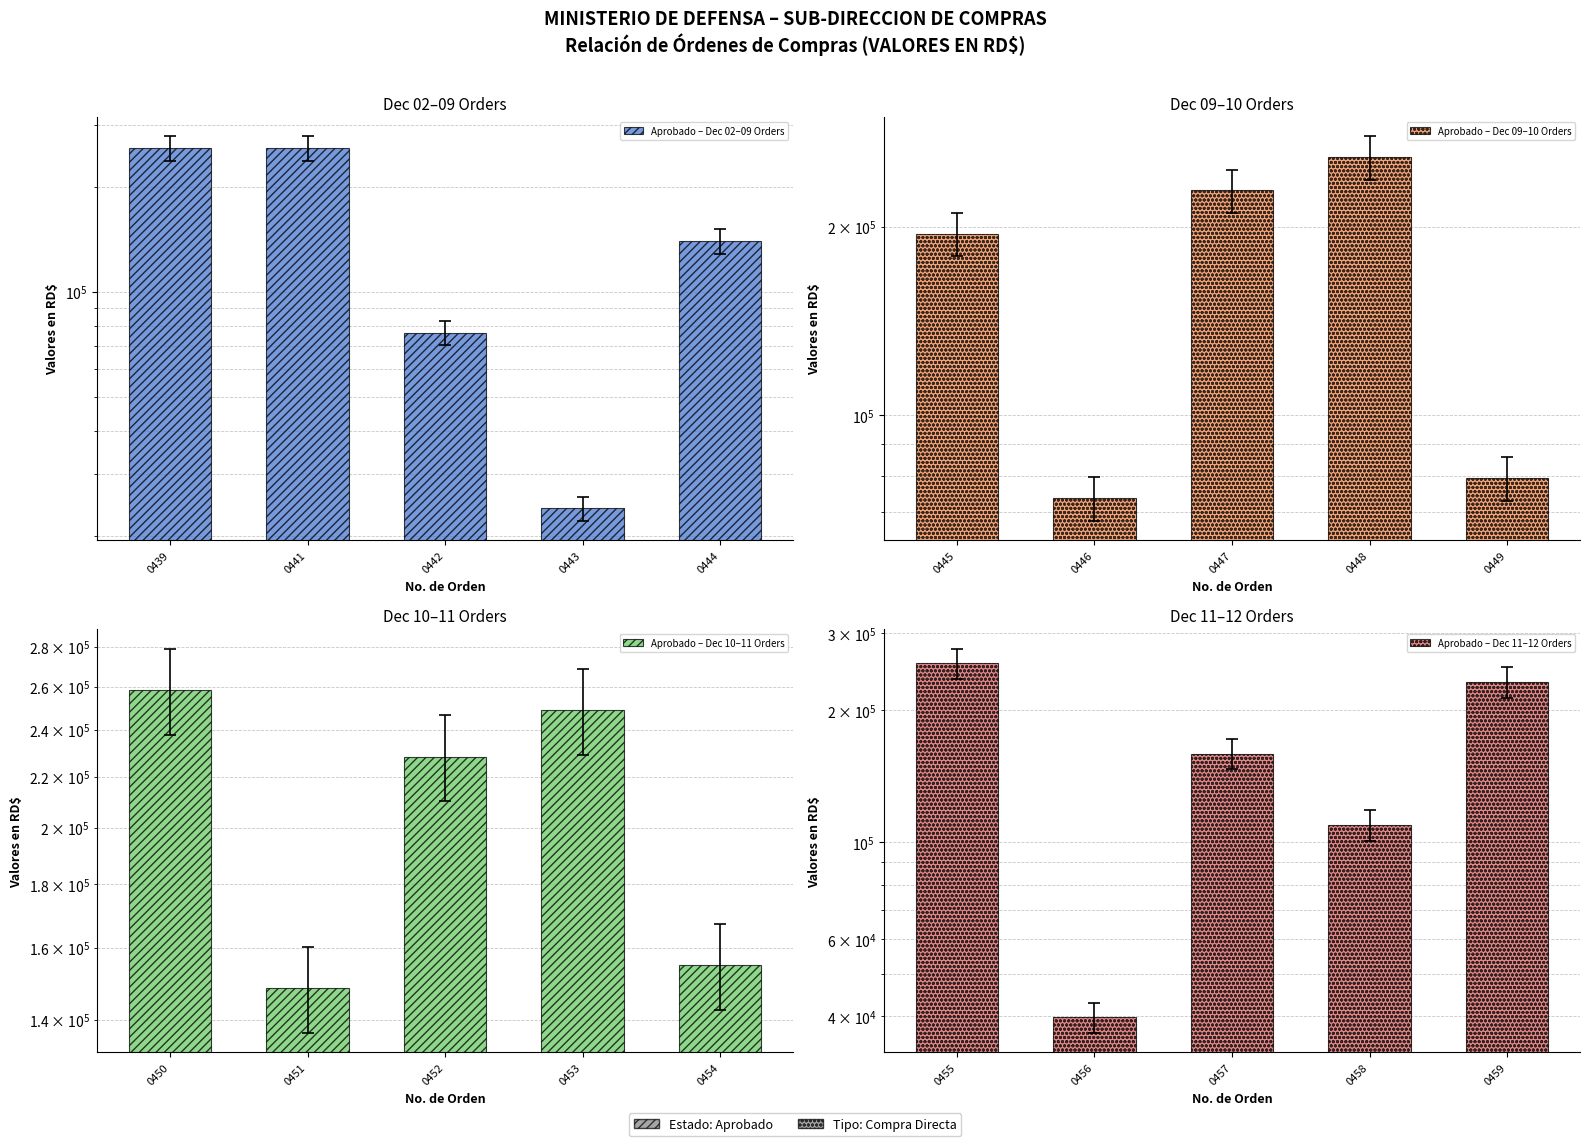

What are all the series names shown in the legend?

Aprobado – Dec 02–09 Orders, Aprobado – Dec 09–10 Orders, Aprobado – Dec 10–11 Orders, Aprobado – Dec 11–12 Orders